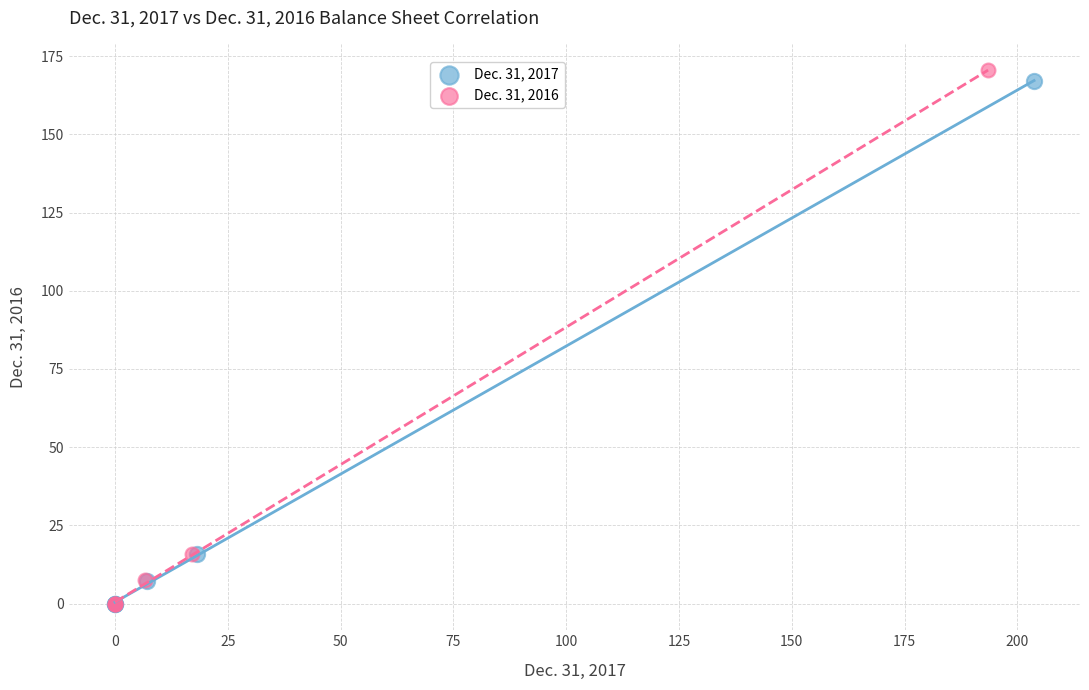

What are all the series names shown in the legend?

Dec. 31, 2017, Dec. 31, 2016